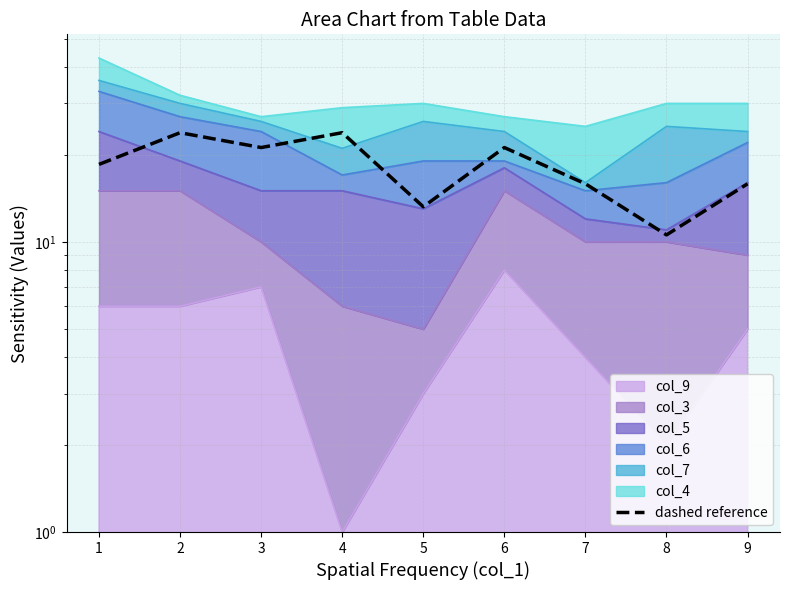

What is the difference between the maximum and second lowest values?

10.6